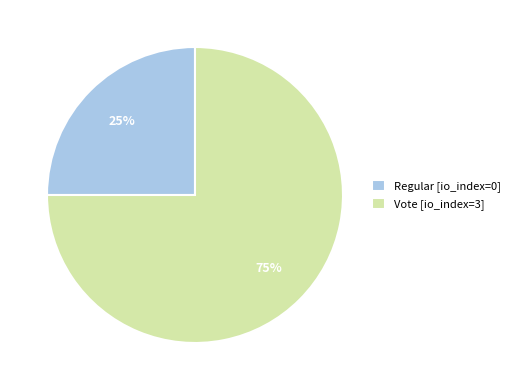

To the nearest percent, what percentage of the pie is Vote [io_index=3]?

75%